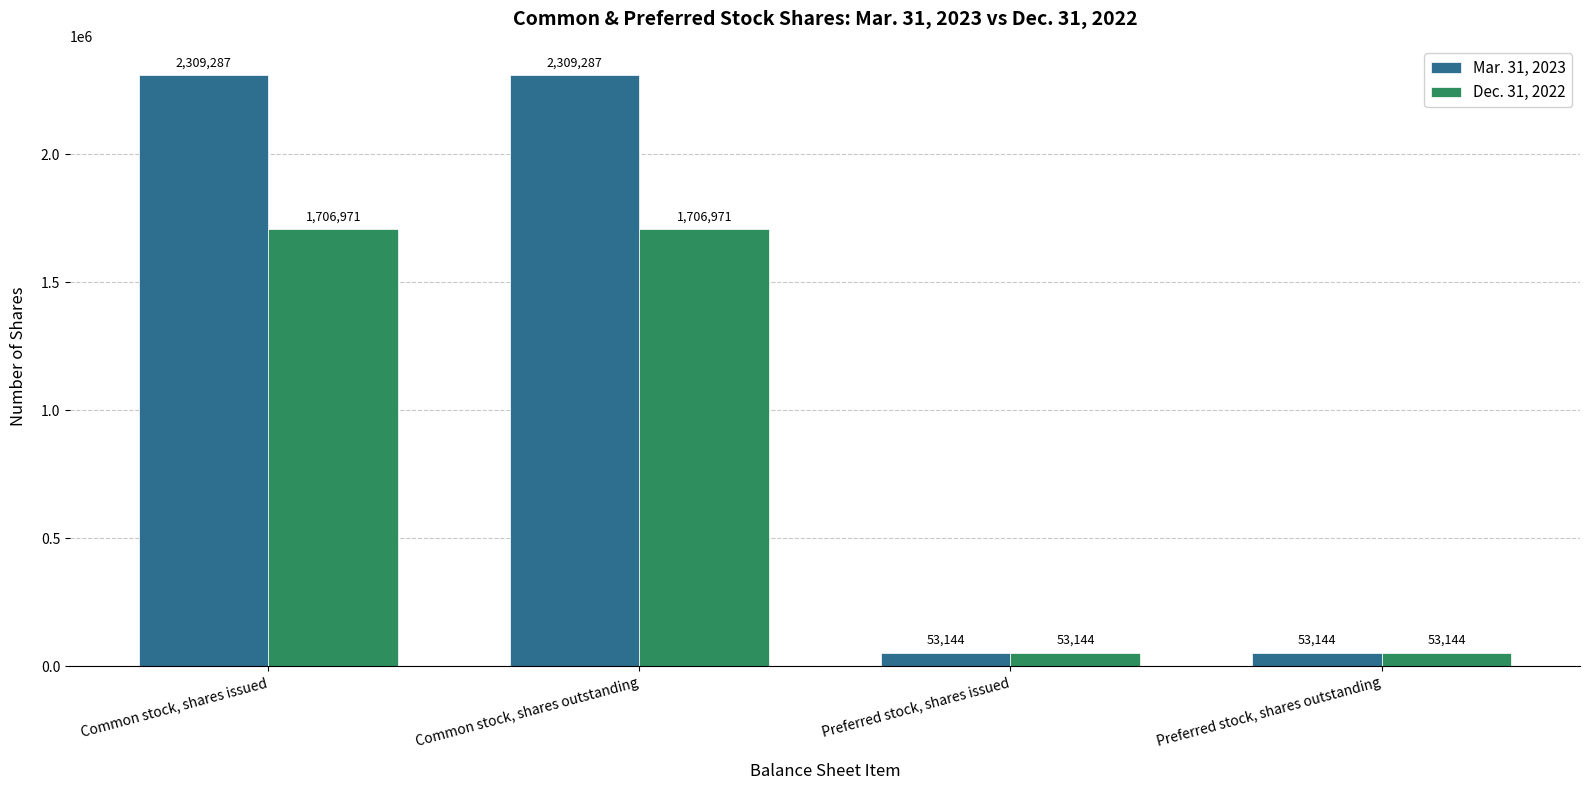

What is the label of the 1st bar from the left?

Common stock, shares issued